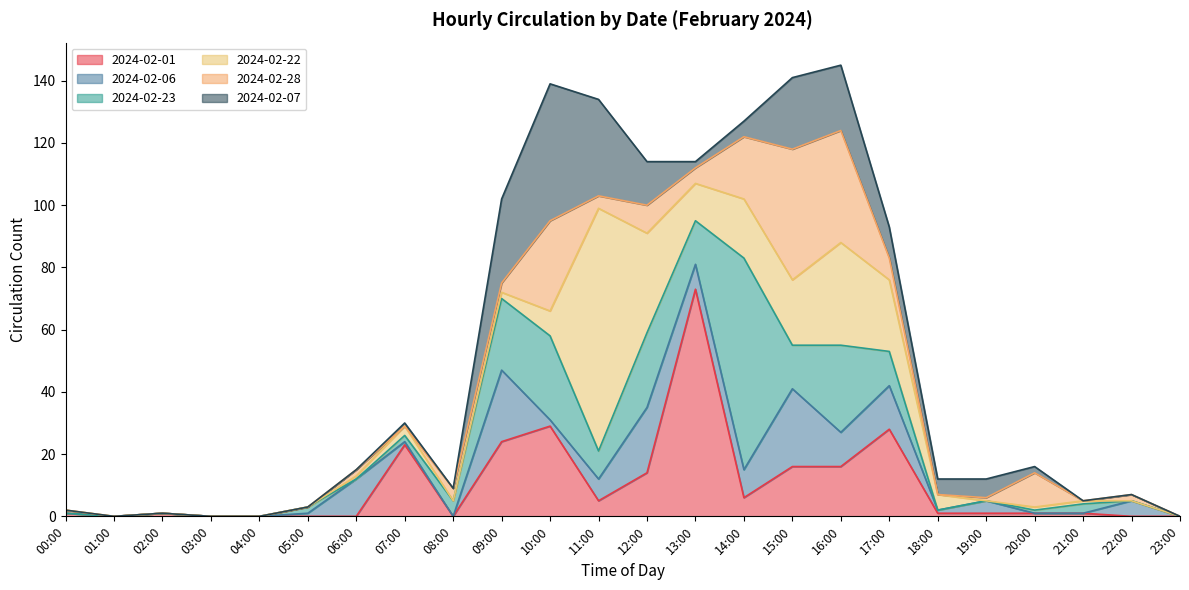

What is the difference between the highest and lowest values at 00:00?

1